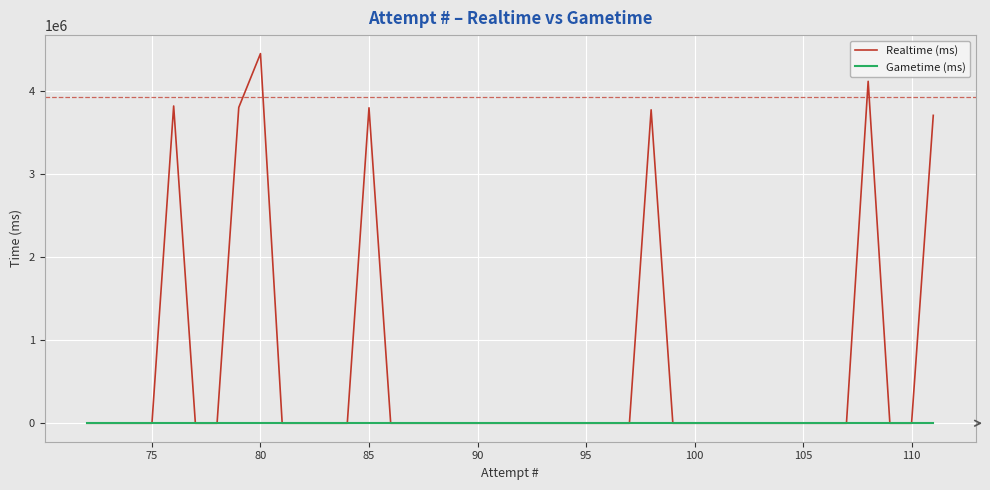

Which series has the largest total across all categories?

Realtime (ms)